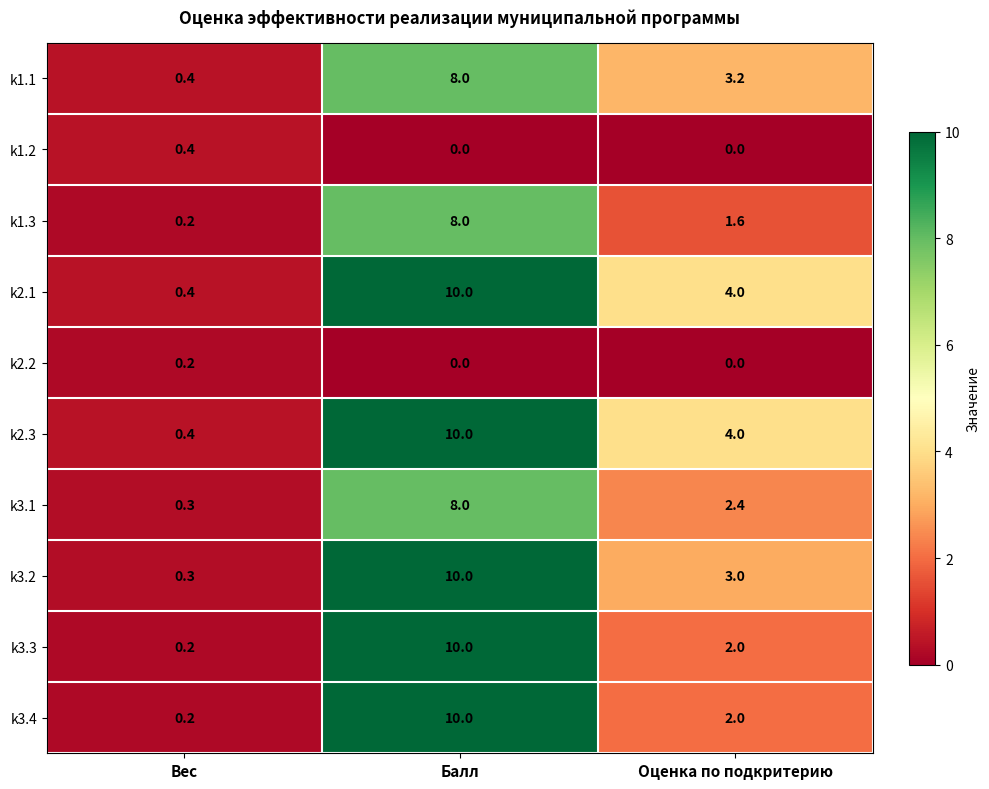

Is it true that k3.3 equals 2.0 at Оценка по подкритерию?

True